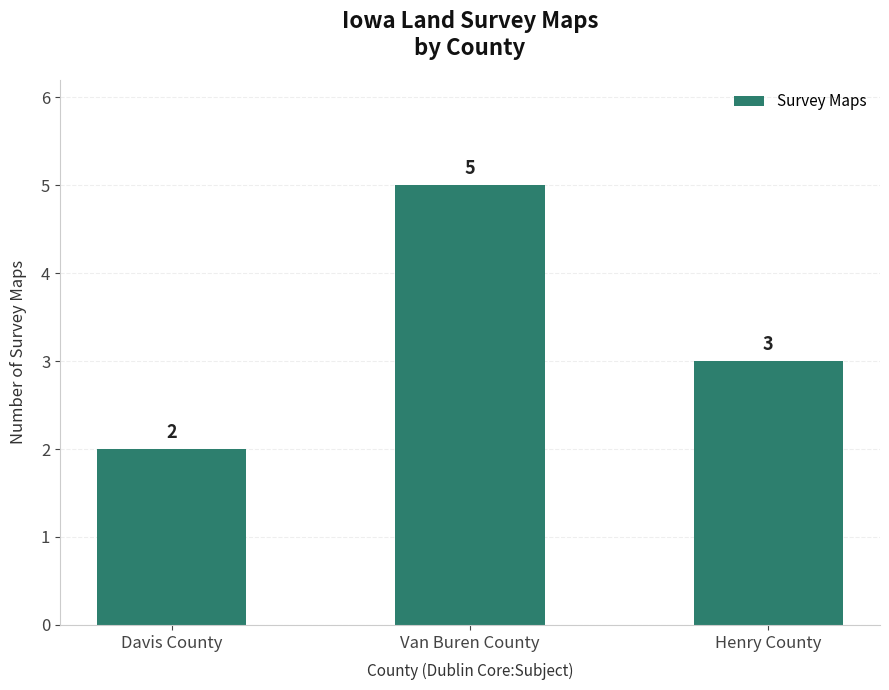

Reading right to left, transcribe all the data shown in this chart.

3	5	2